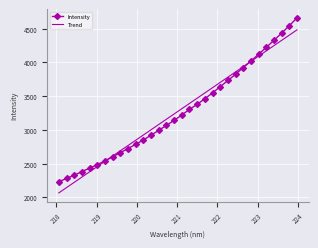

Rank the series by their maximum value, from lowest to highest.

Trend, Intensity